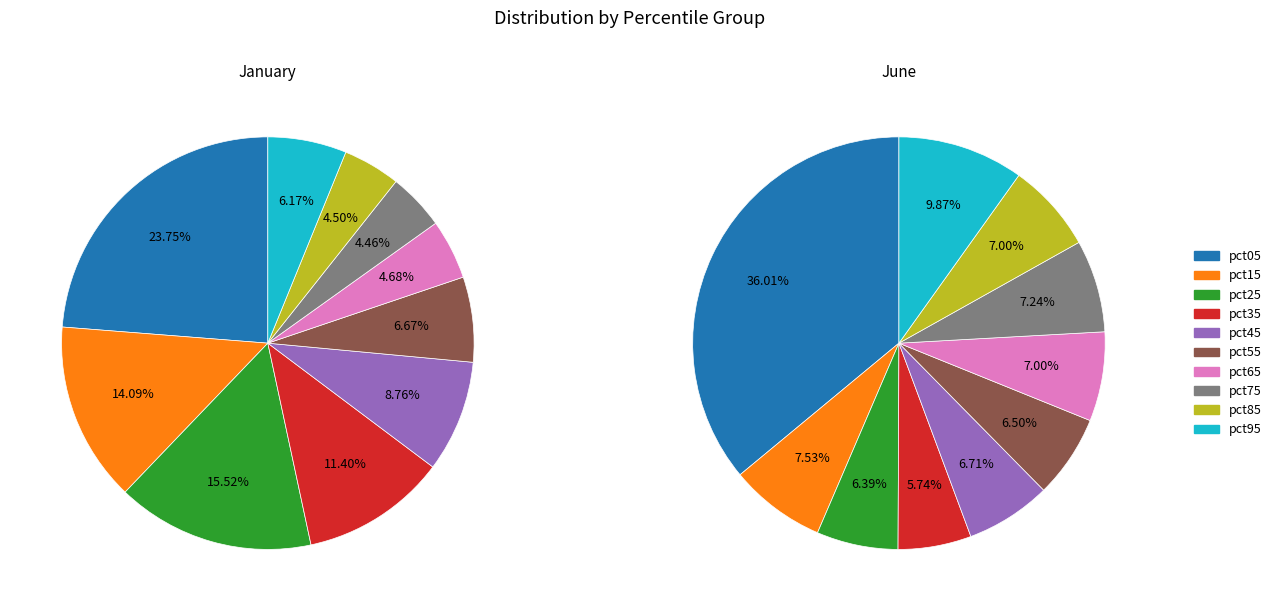

To the nearest percent, what is the difference between the largest and smallest slice percentages?

19%